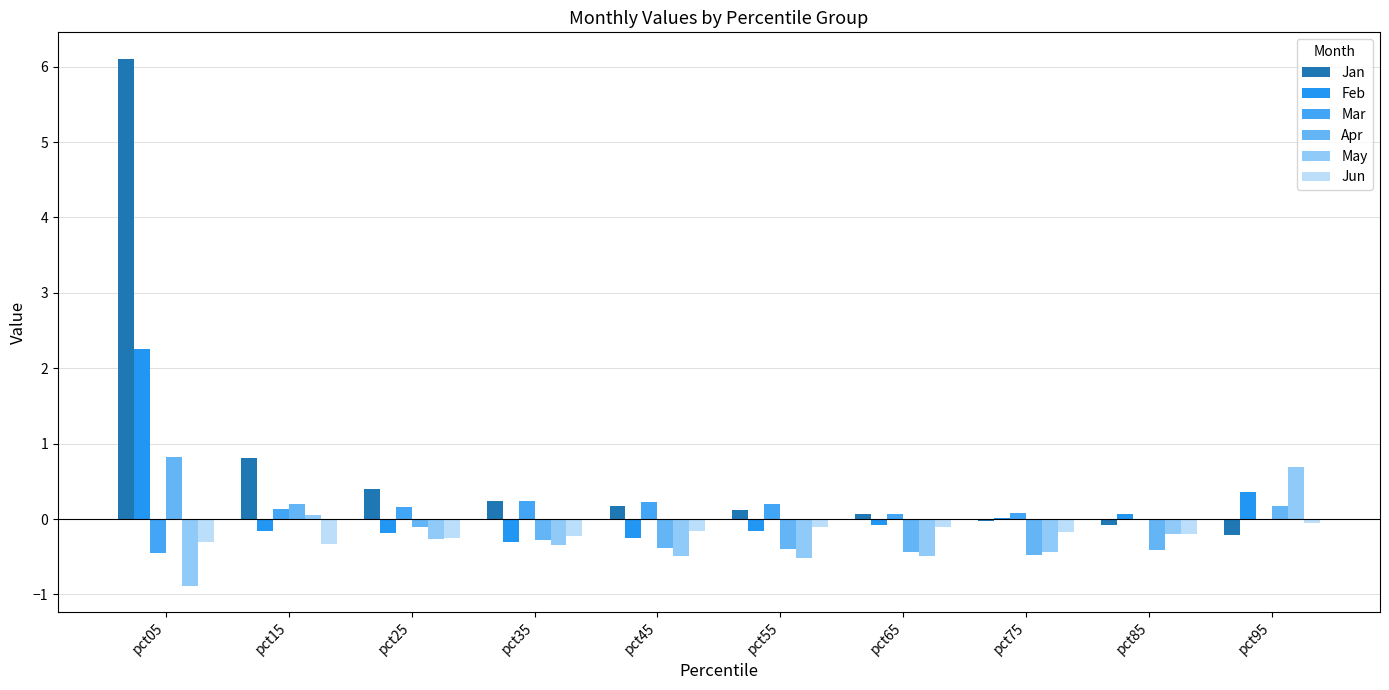

What is the total value across all series at pct25?

-0.2